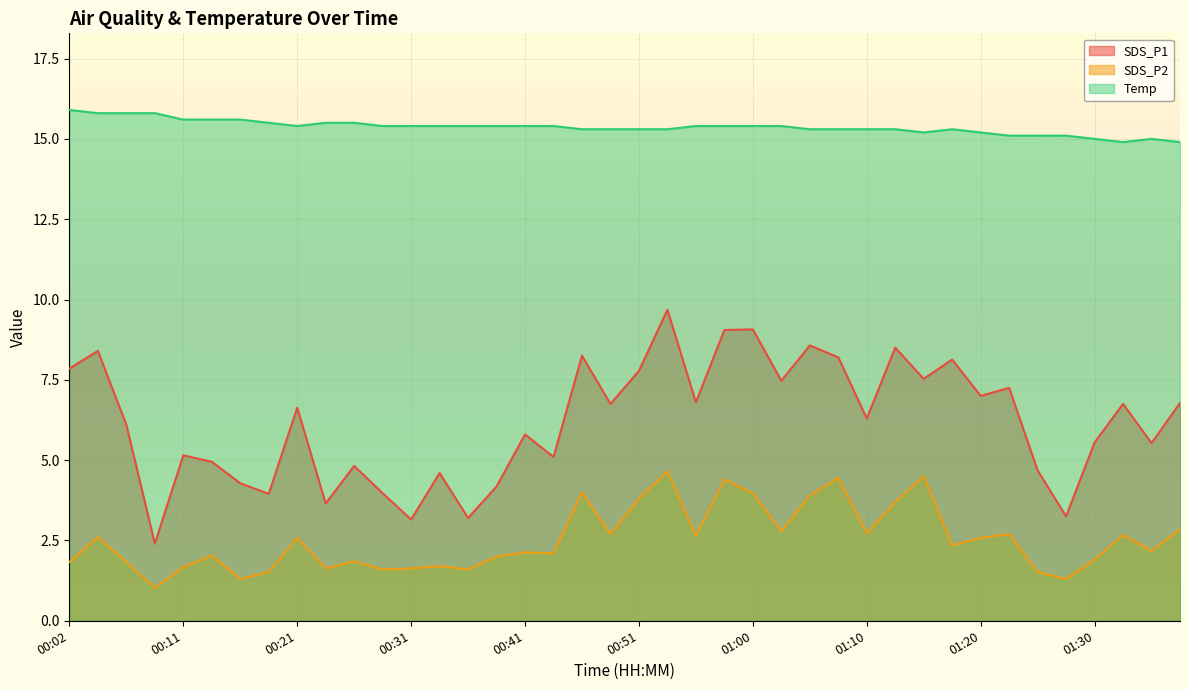

True or false: Temp and SDS_P2 cross at least once.

False